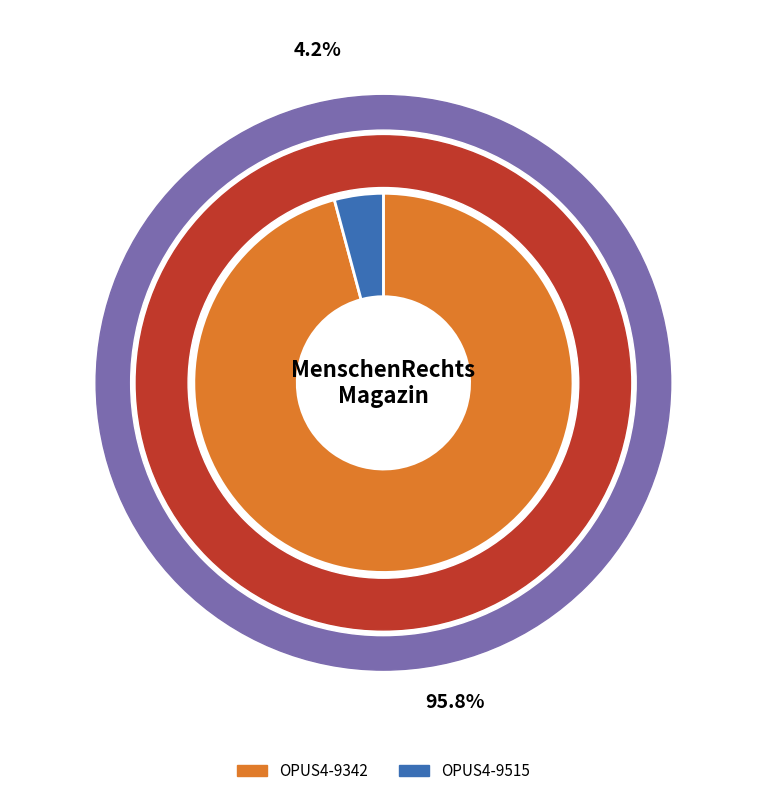

What is the largest slice in the pie chart?

OPUS4-9342